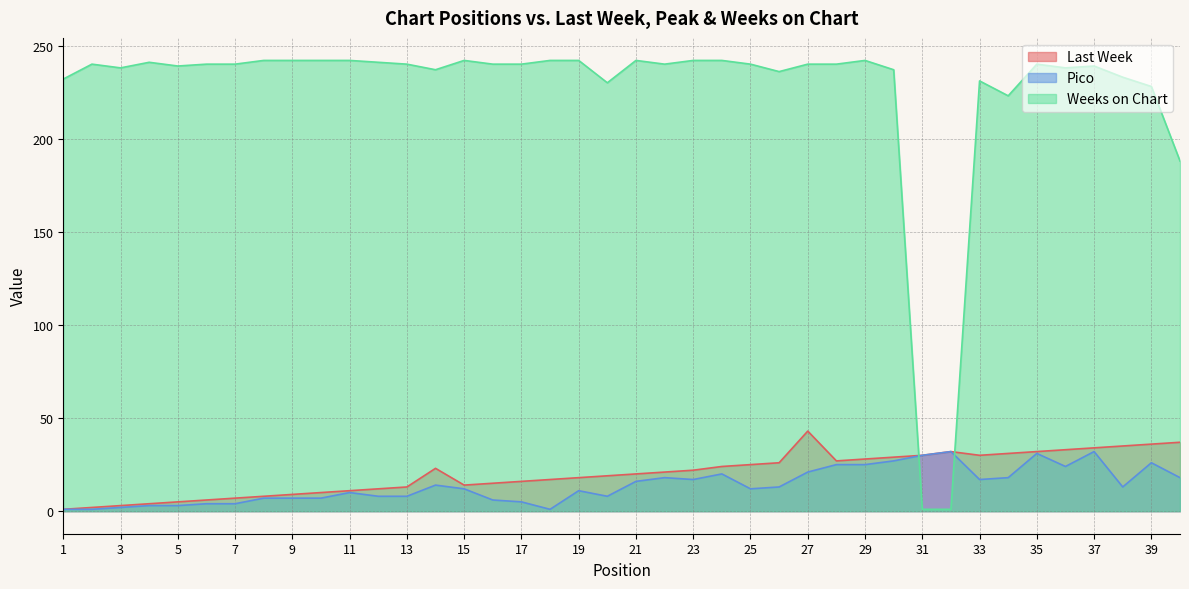

What is the spread (max minus min) of values at 14?

223